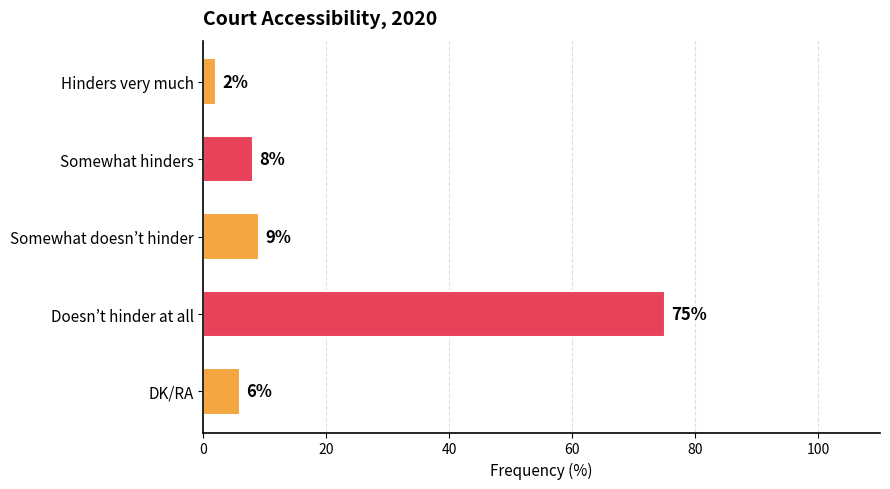

Where is the data nearest to the value 38?

Somewhat doesn’t hinder